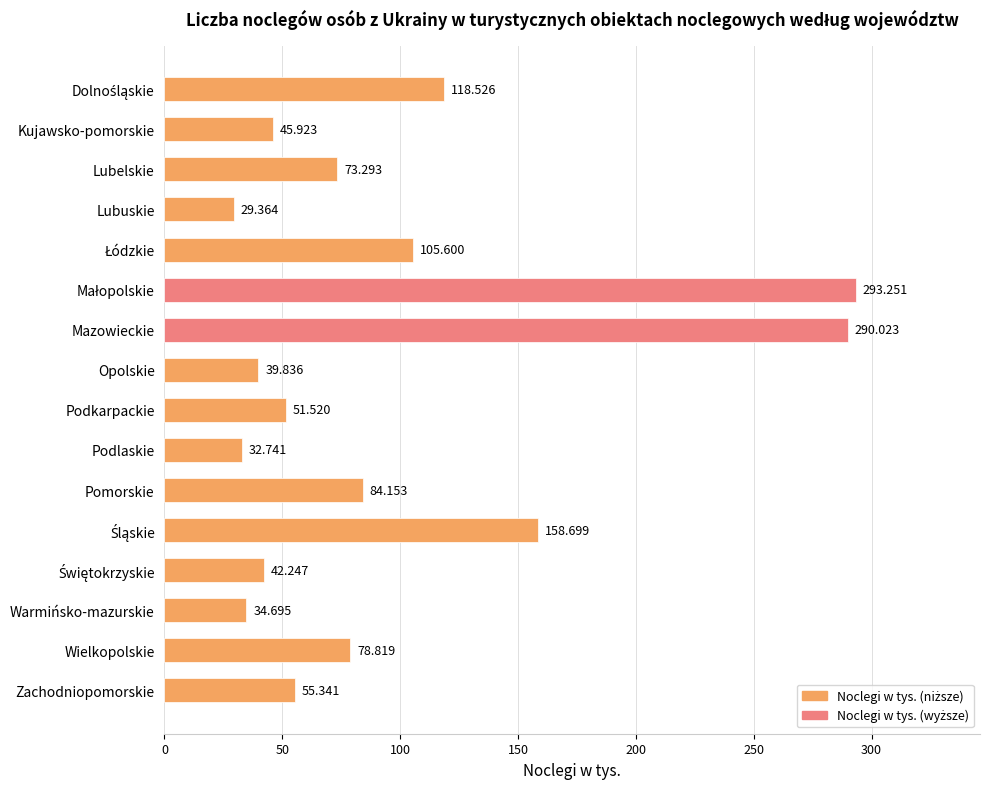

Which category has the lowest value across all series?

Lubuskie